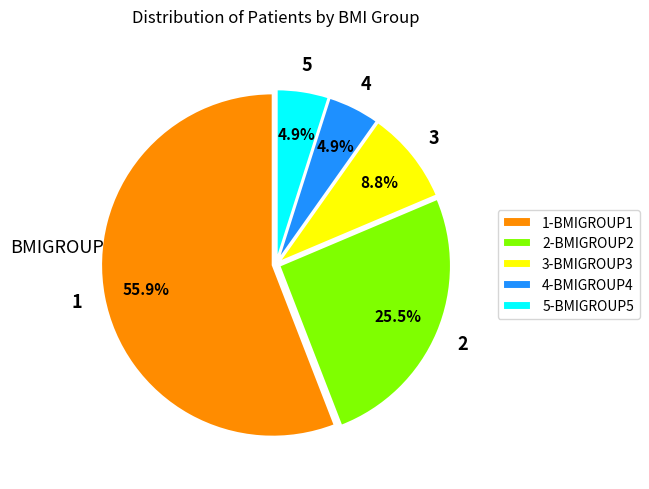

Count the number of slices in the pie.

5